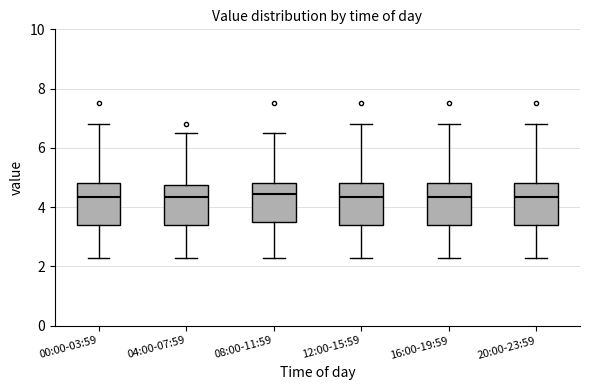

Where is the lower edge of the box for 12:00-15:59 on the y-axis? The values are not printed on the chart, so give them approximately, as read against the axis.

3.4